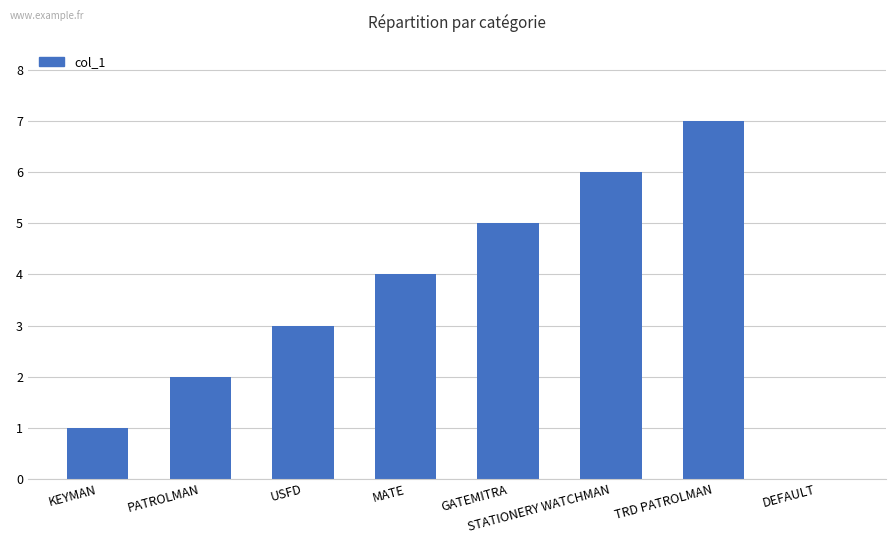

The value at DEFAULT is 0. True or false?

True